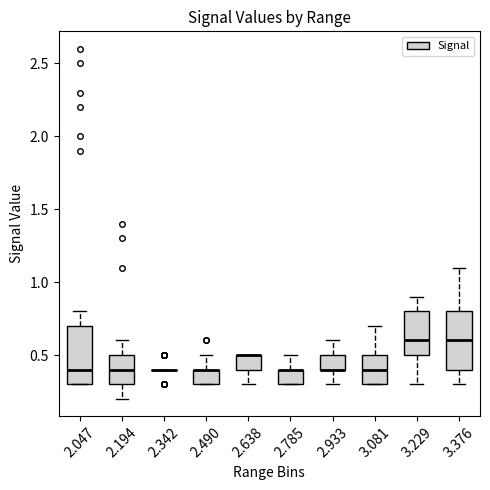

Where is the lower edge of the box at x = 2.785 on the y-axis? The values are not printed on the chart, so give them approximately, as read against the axis.

0.3